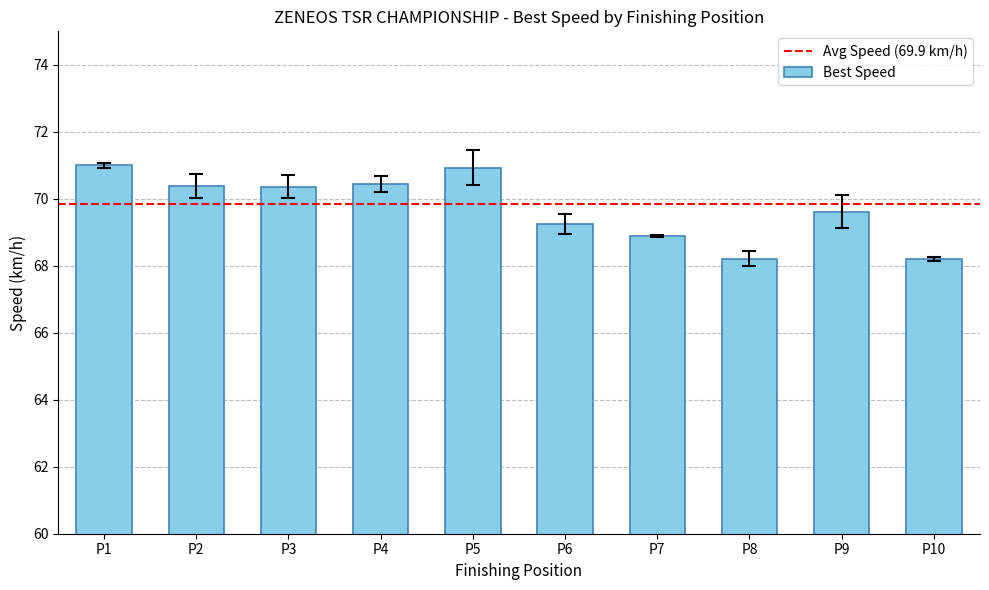

Count the number of categories in the chart.

10